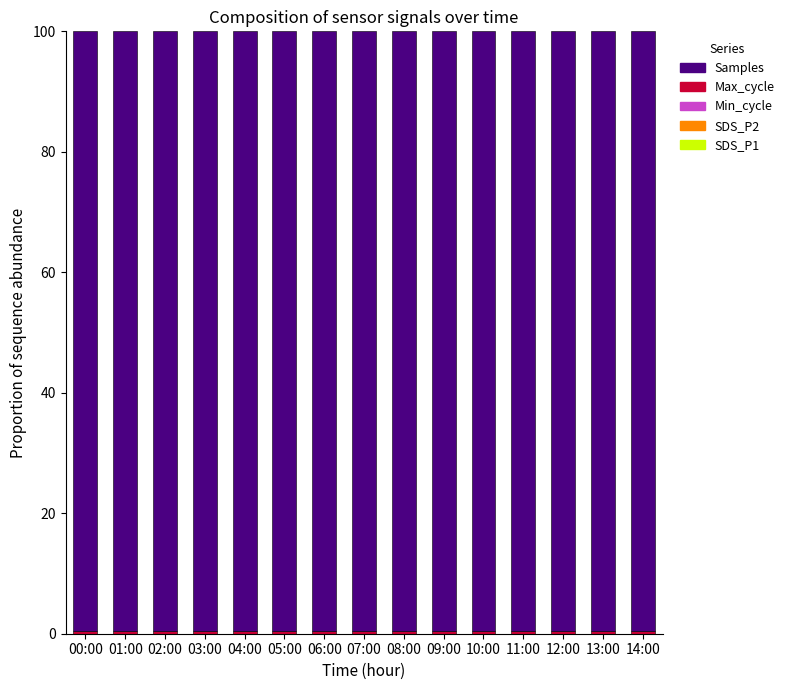

Between 07:00 and 13:00, which is larger?

07:00